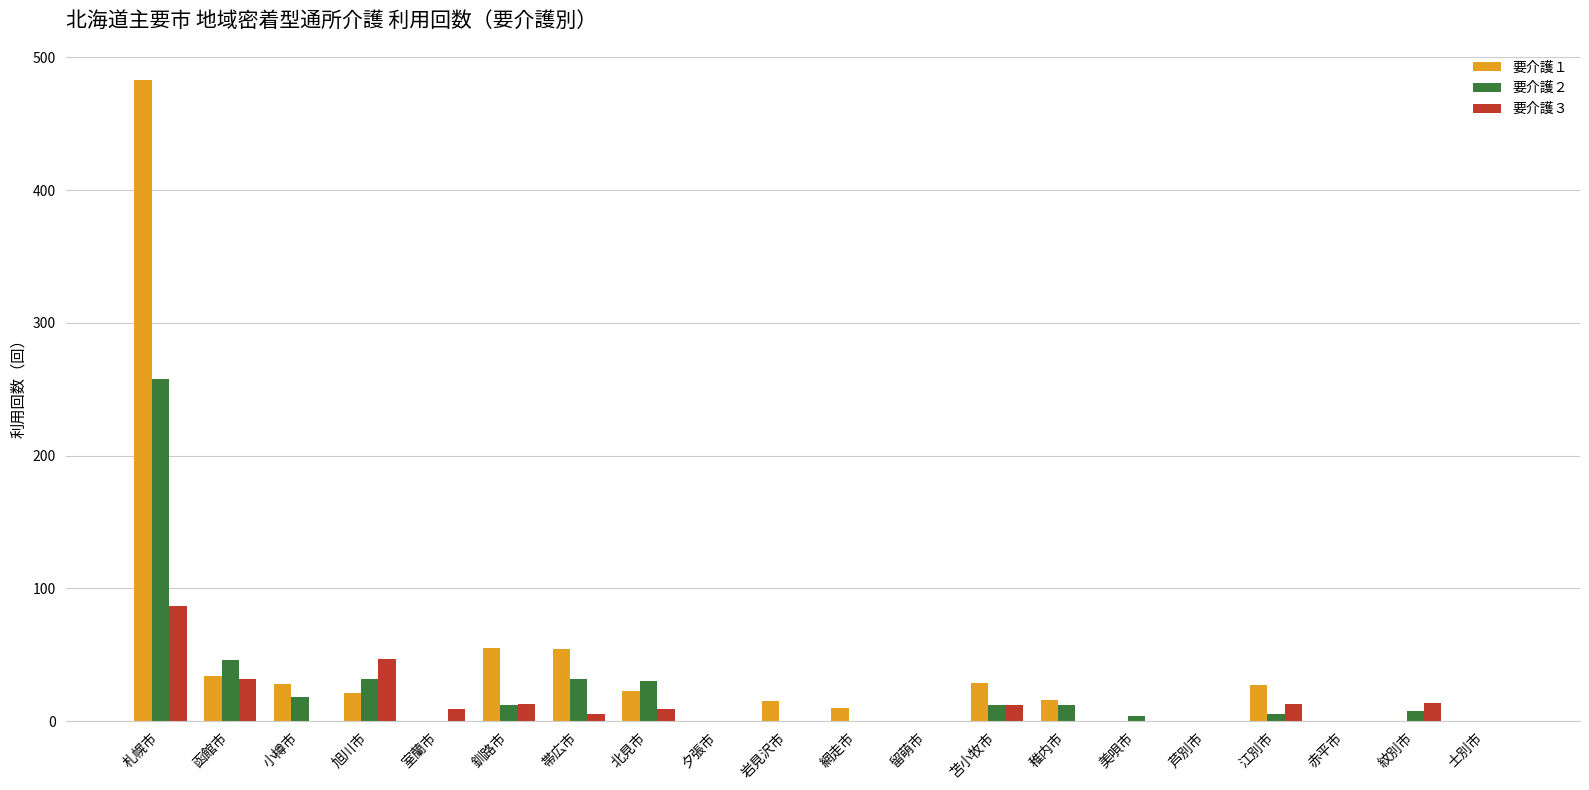

Which category has the highest value in the 要介護２ series?

札幌市